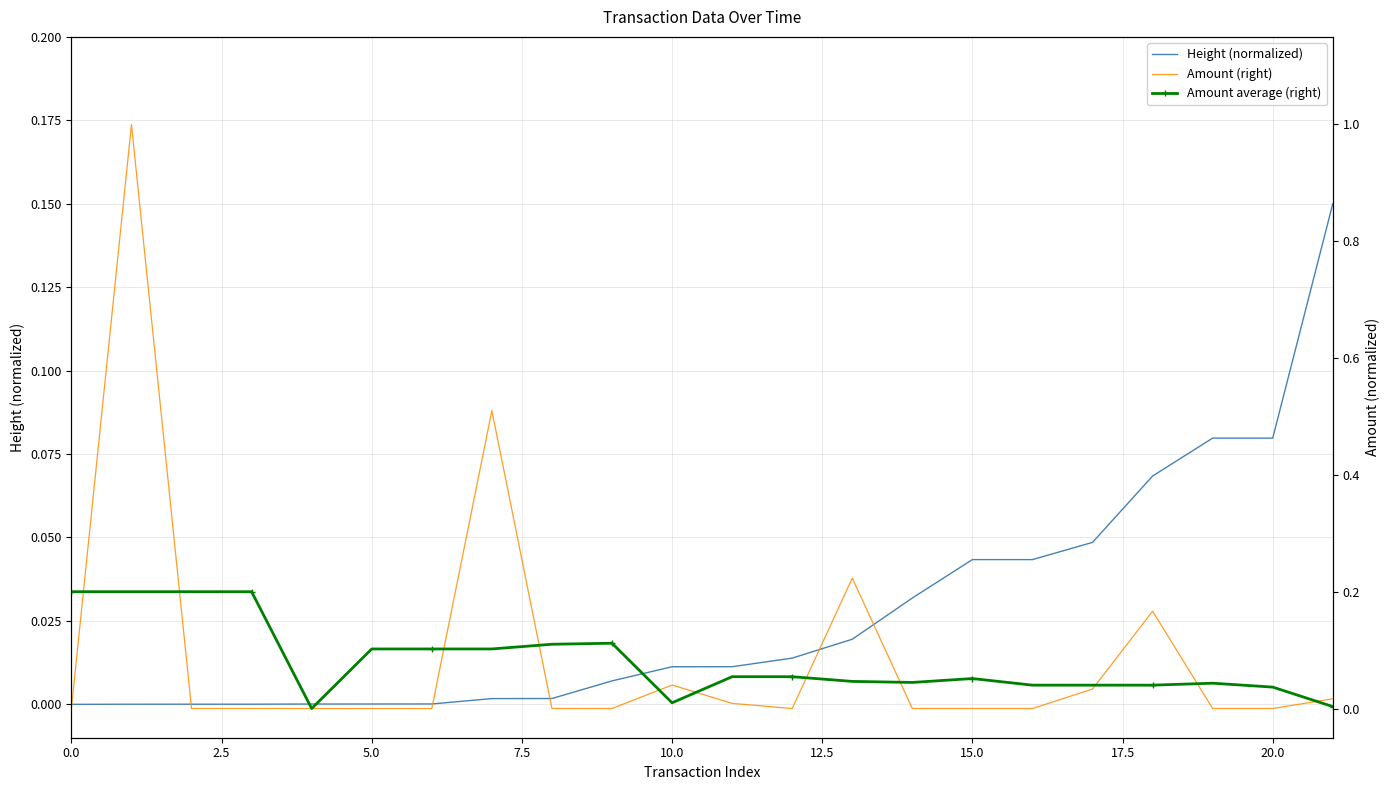

Reading left to right, extract all data points from this chart.

Height (normalized): 0.0	0.0	0.0	0.0	0.0	0.0	0.0	0.0	0.0	0.0	0.0	0.0	0.0	0.0	0.0	0.0	0.0	0.0	0.1	0.1	0.1	0.1
Amount (right): 0.0	1.0	0.0	0.0	0.0	0.0	0.0	0.5	0.0	0.0	0.0	0.0	0.0	0.2	0.0	0.0	0.0	0.0	0.2	0.0	0.0	0.0
Amount average (right): 0.2	0.2	0.2	0.2	0.0	0.1	0.1	0.1	0.1	0.1	0.0	0.1	0.1	0.0	0.0	0.1	0.0	0.0	0.0	0.0	0.0	0.0